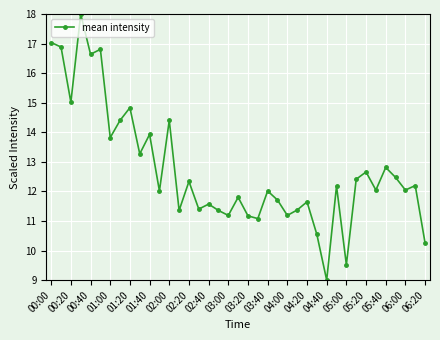

Count the number of categories in the chart.

39